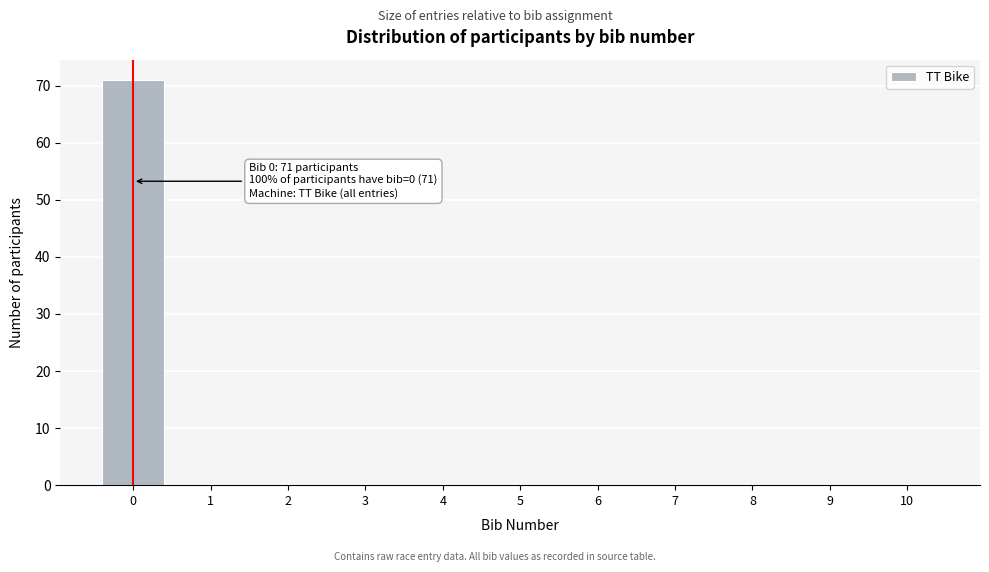

Reading left to right, what are all the values shown in this chart?

0=71	1=0	2=0	3=0	4=0	5=0	6=0	7=0	8=0	9=0	10=0